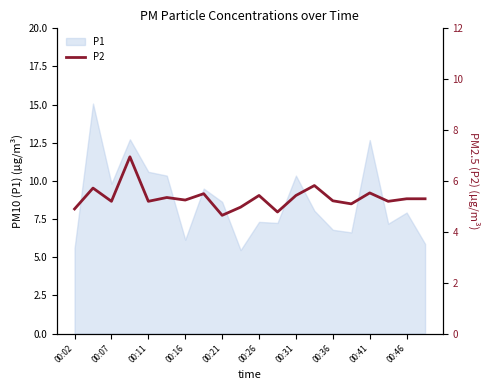

How many values are below 5?

4